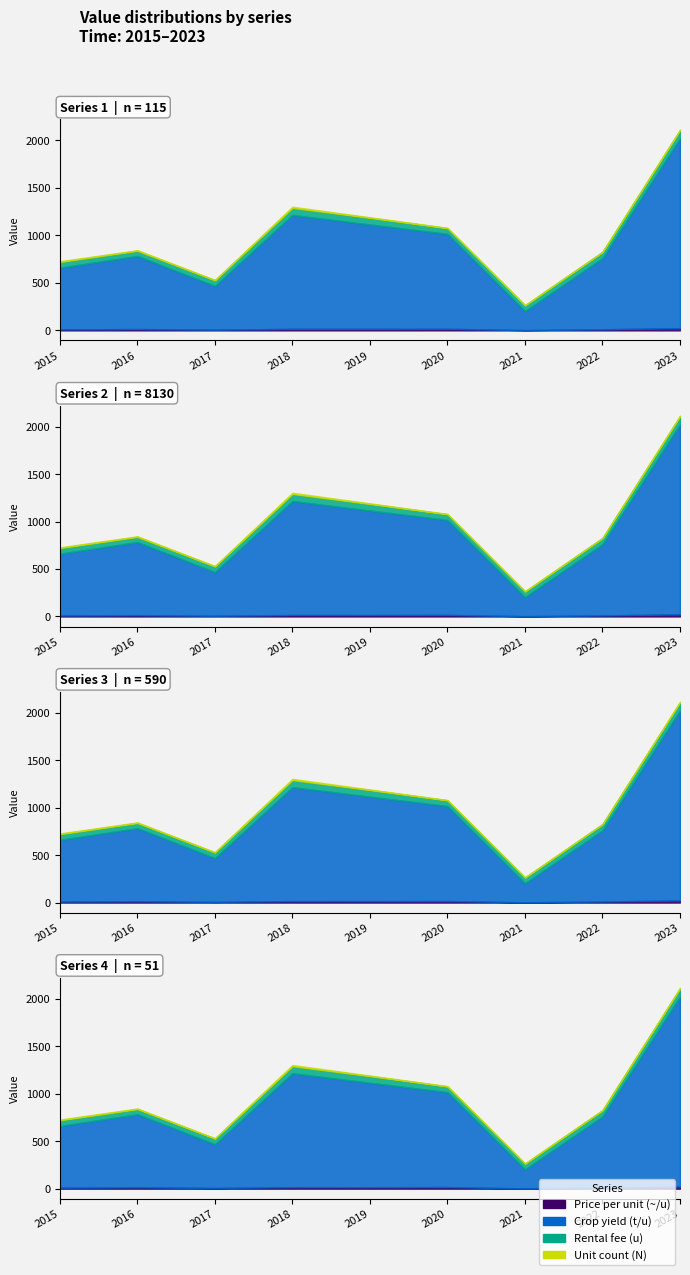

True or false: Crop yield (t/u) and Unit count (N) intersect in this chart.

False